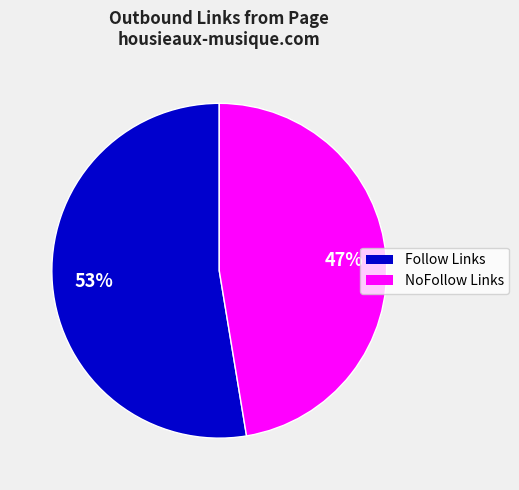

Is there a majority slice in this chart?

Yes